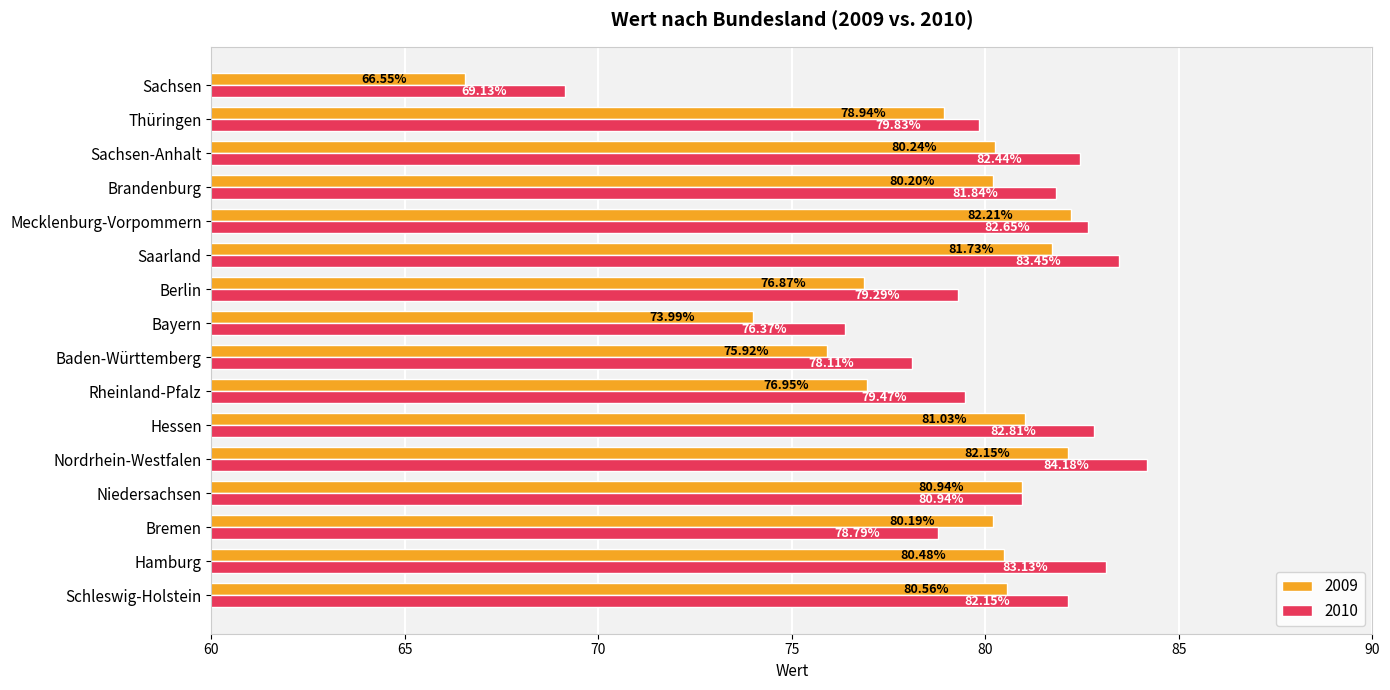

At which label is 2009 closest to 74?

Bayern